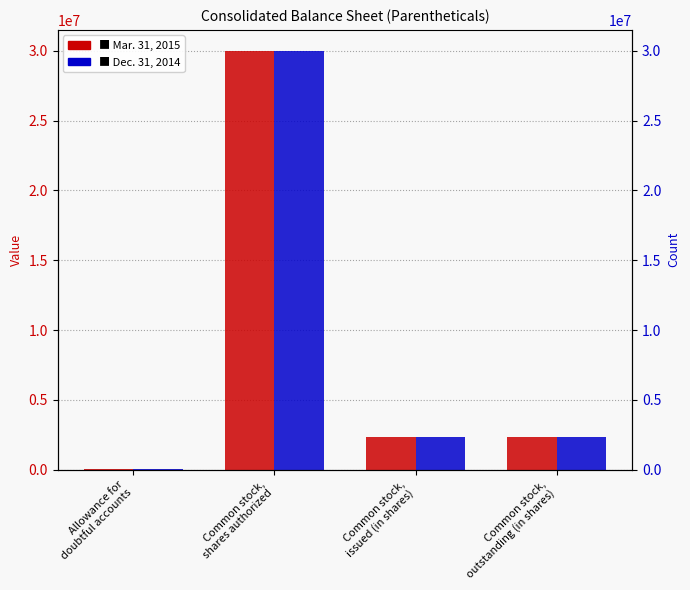

At which category is the sum across all series the highest?

Common stock,
shares authorized